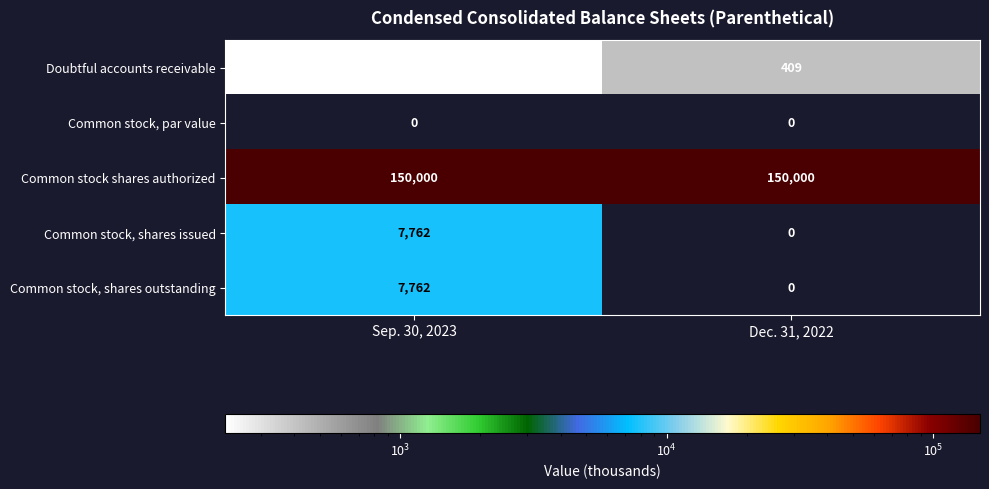

What is the sum of all Common stock, shares outstanding values?

7762